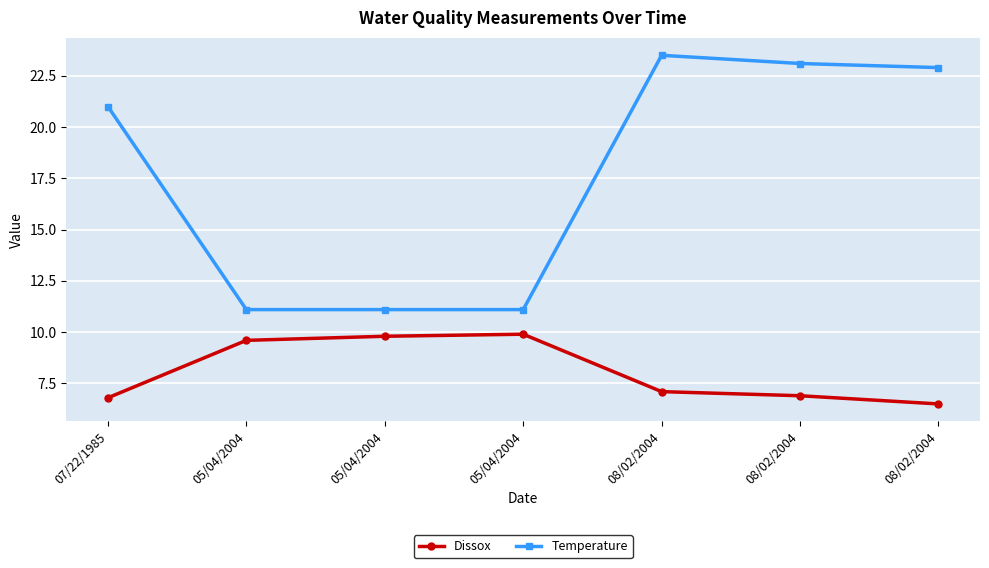

What is the label of the 7th point from the left?

08/02/2004